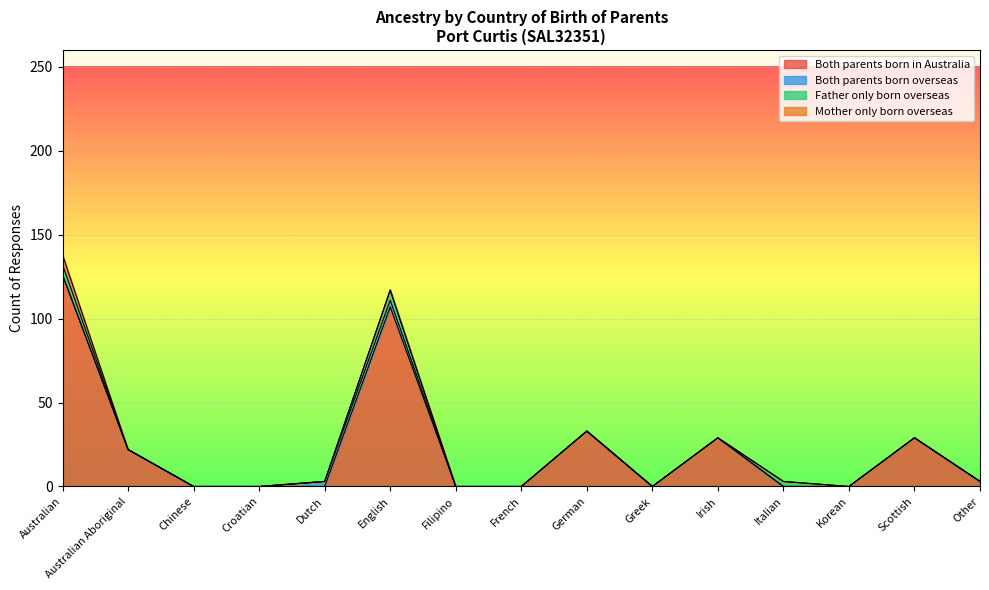

How many intersections are there between Both parents born overseas and Father only born overseas?

1